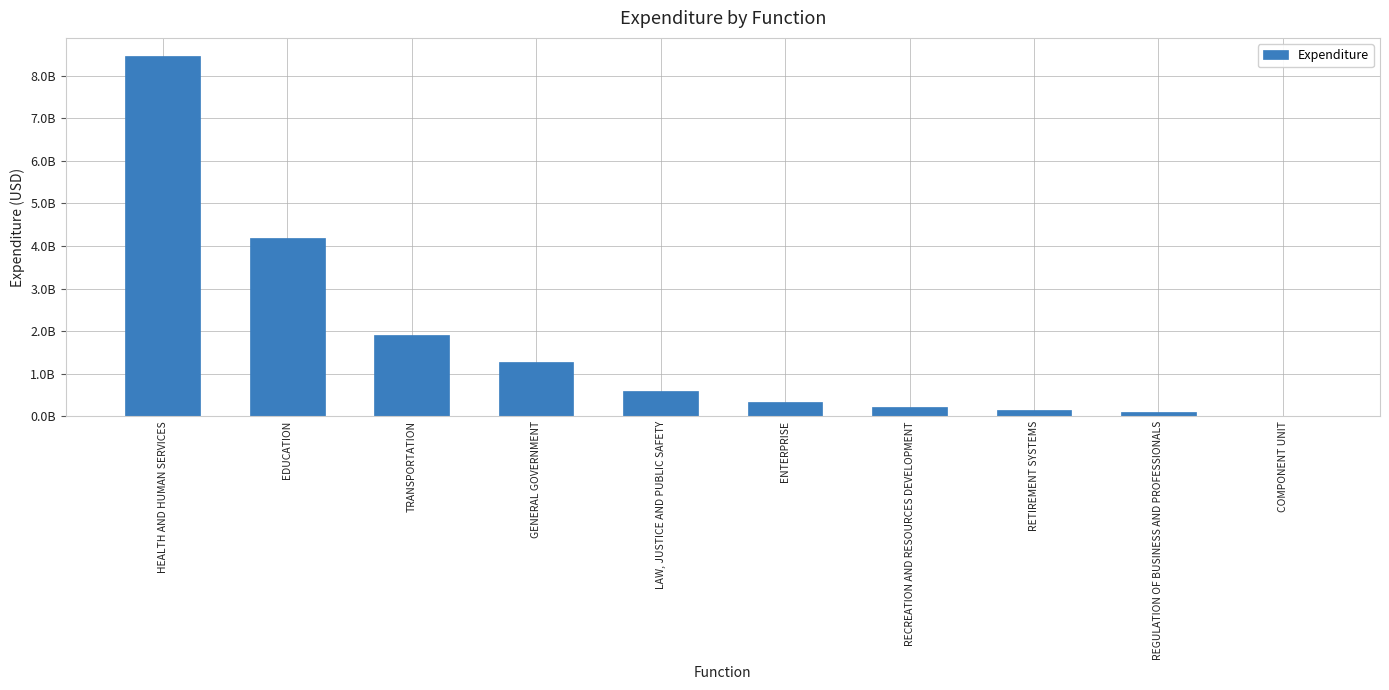

Which label corresponds to the smallest value in the chart?

COMPONENT UNIT